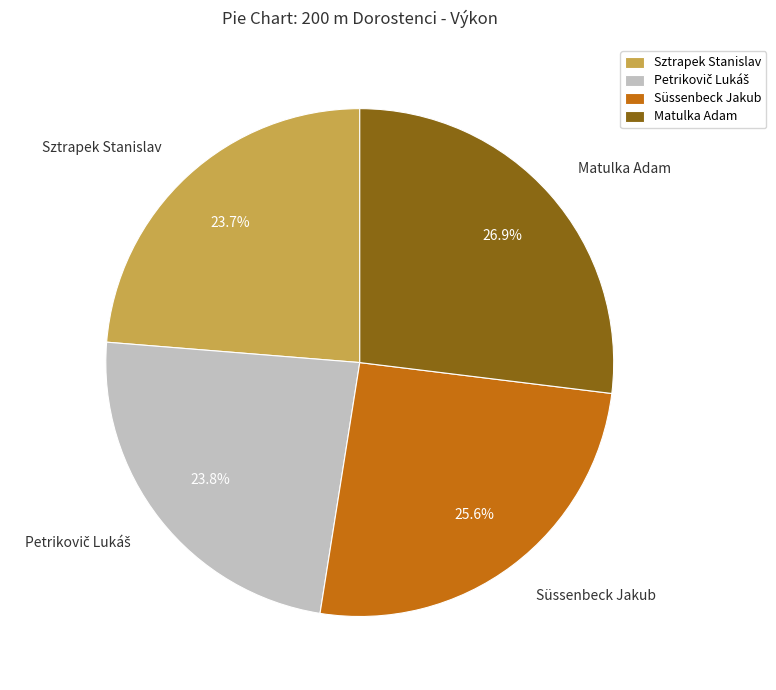

Which slice is the largest?

Matulka Adam